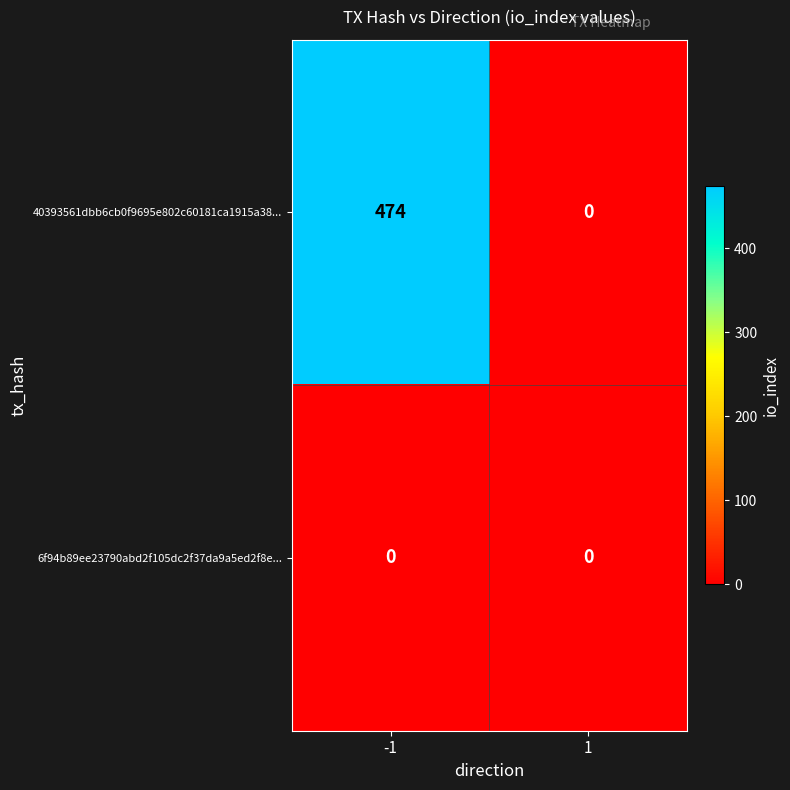

Rank the series by their average value, from highest to lowest.

40393561dbb6cb0f9695e802c60181ca1915a38..., 6f94b89ee23790abd2f105dc2f37da9a5ed2f8e...